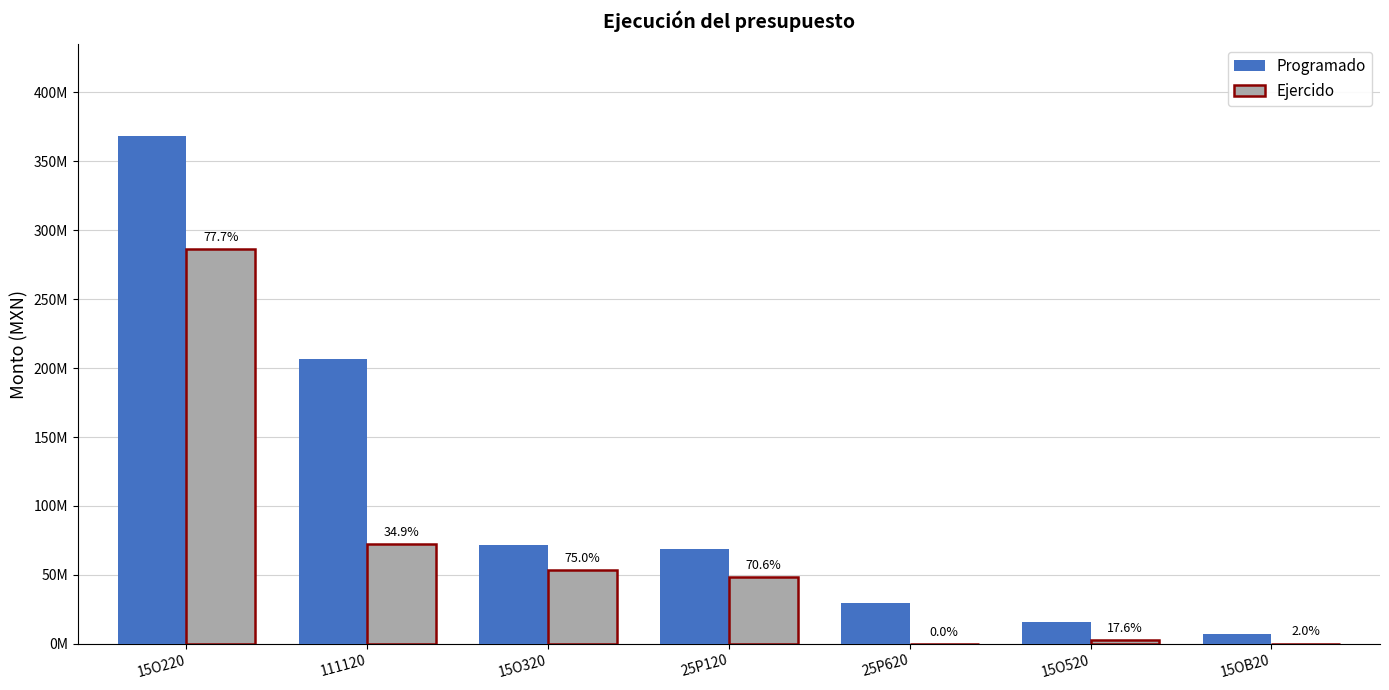

What is the sum of the Ejercido values at 15O520 and 15O220?

289334177.6